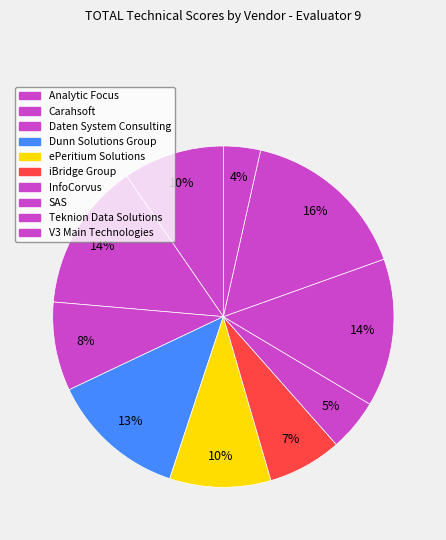

Count the number of slices in the pie.

10